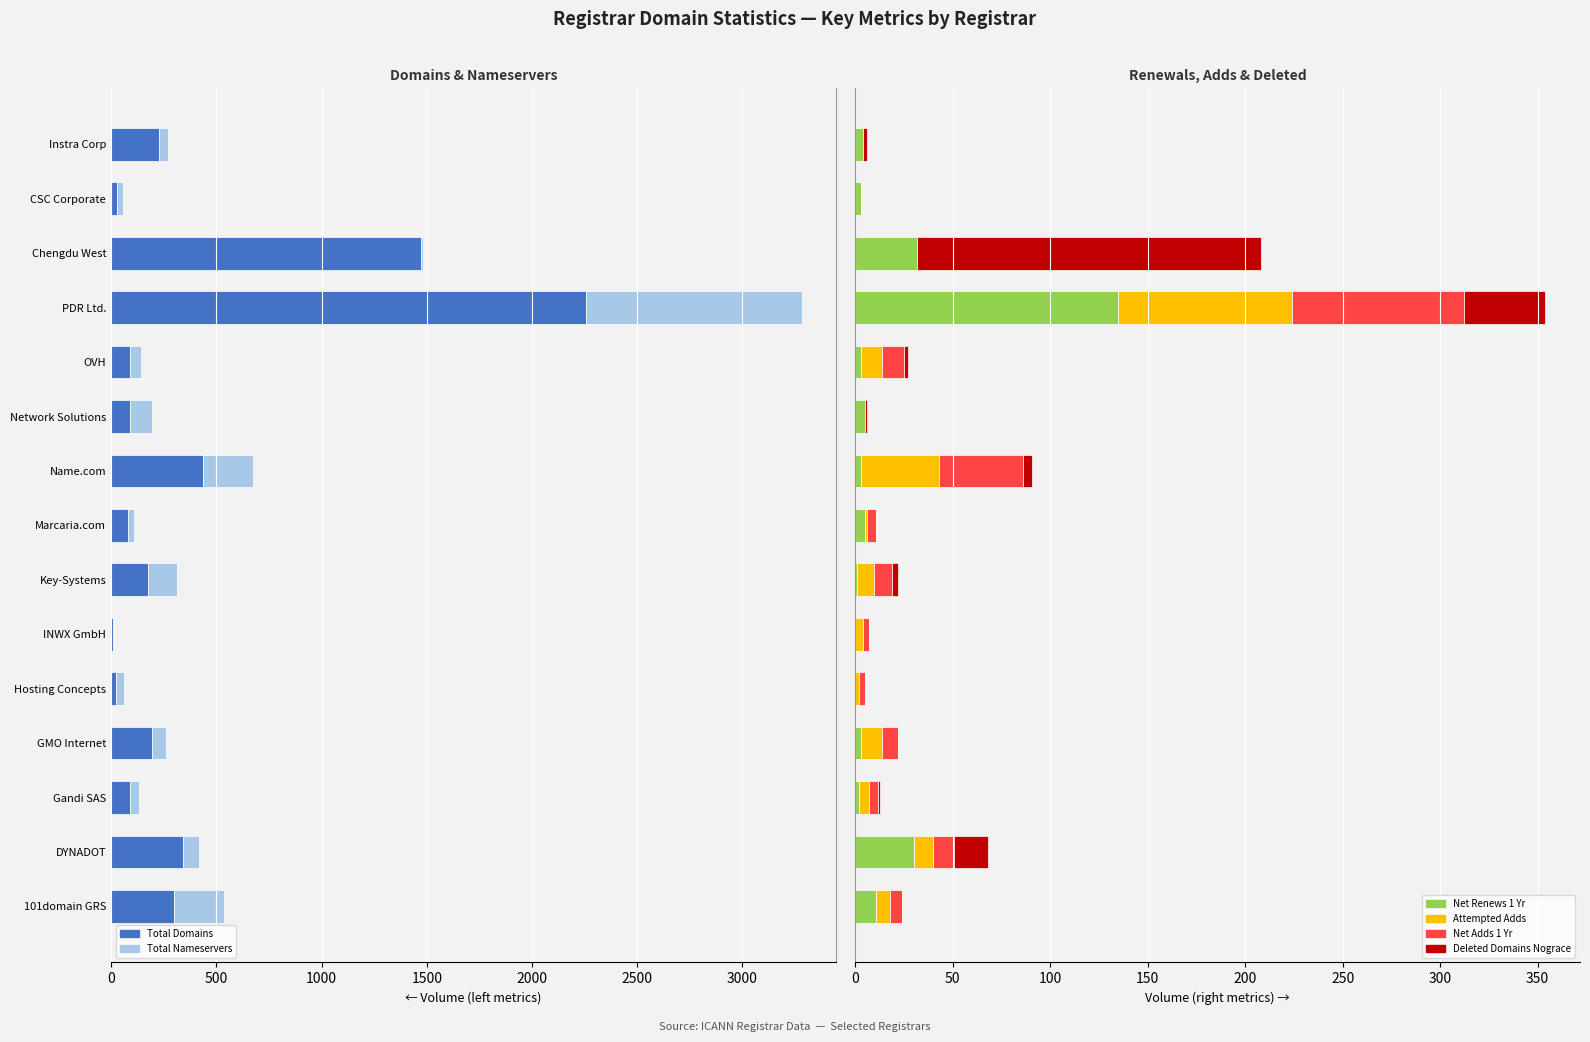

True or false: Total Nameservers has a value of -18 at CSC Corporate.

False